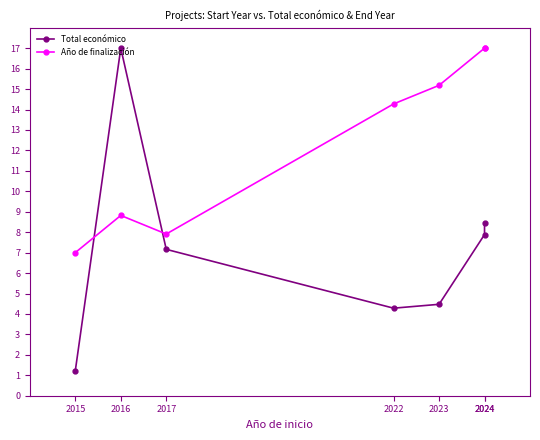

How many categories are shown in the chart?

7